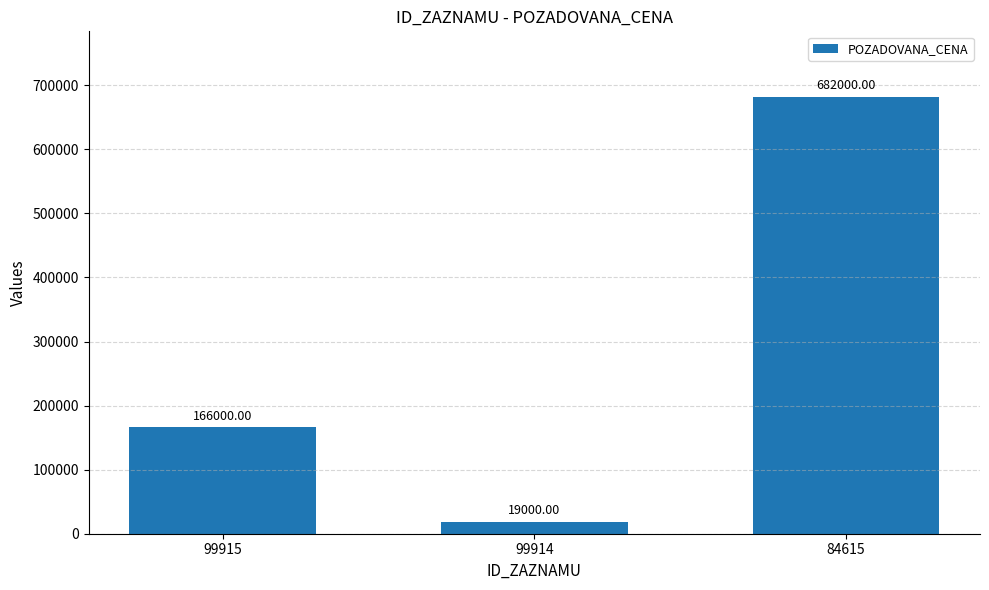

Between 84615 and 99914, which is larger?

84615